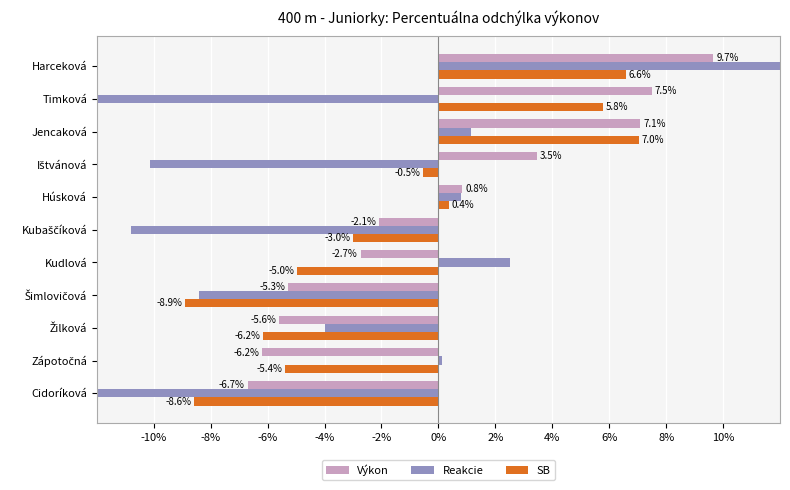

Which series has the largest total across all categories?

Reakcie